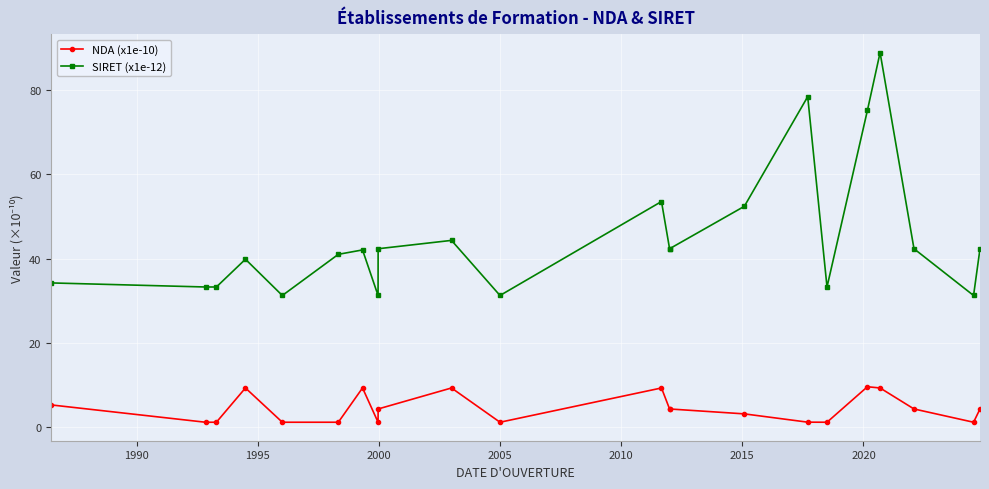

Is the value of NDA (x1e-10) at 12 greater than the value of SIRET (x1e-12) at 15?

No